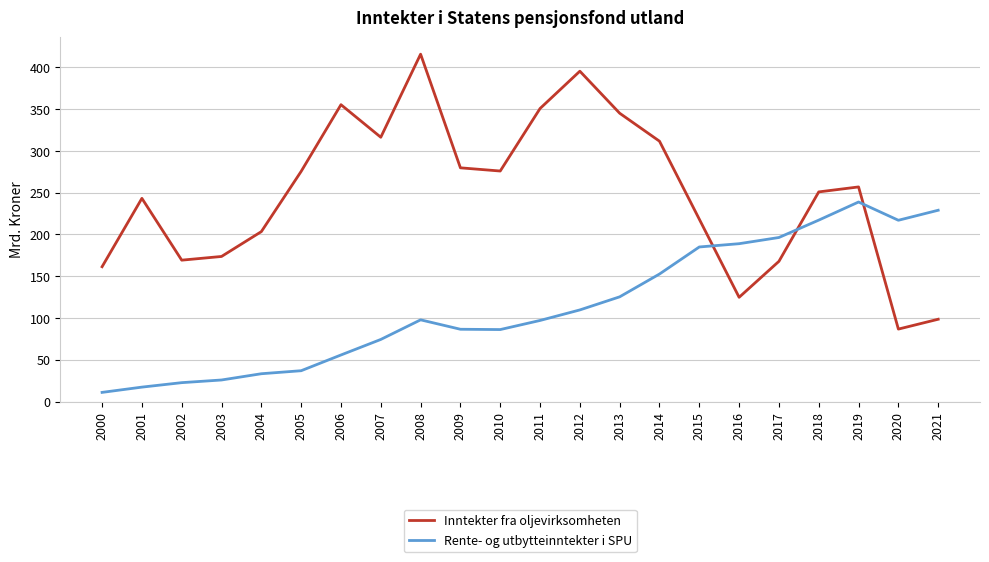

What value does the Inntekter fra oljevirksomheten series have at 2010?

276.0